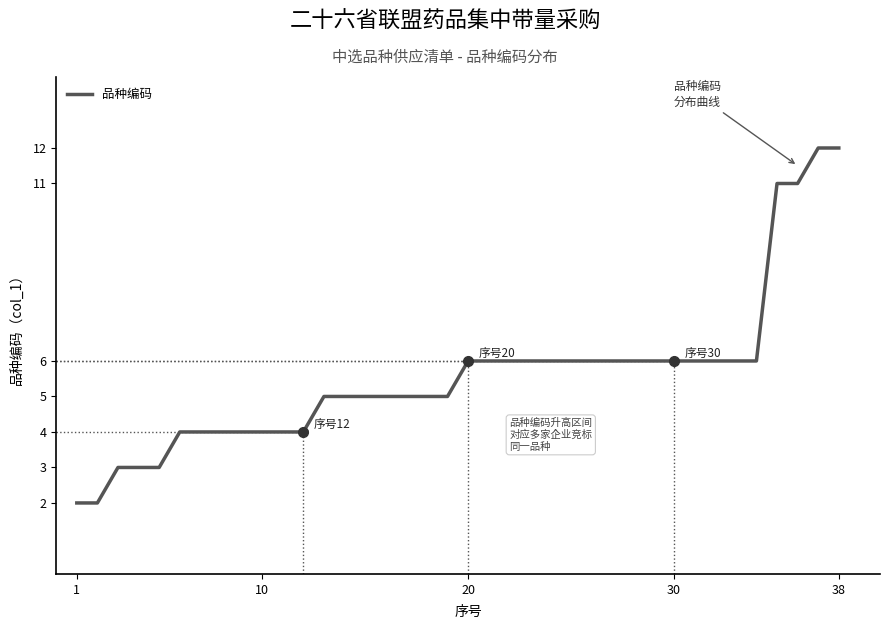

What is the maximum value shown in the chart?

12